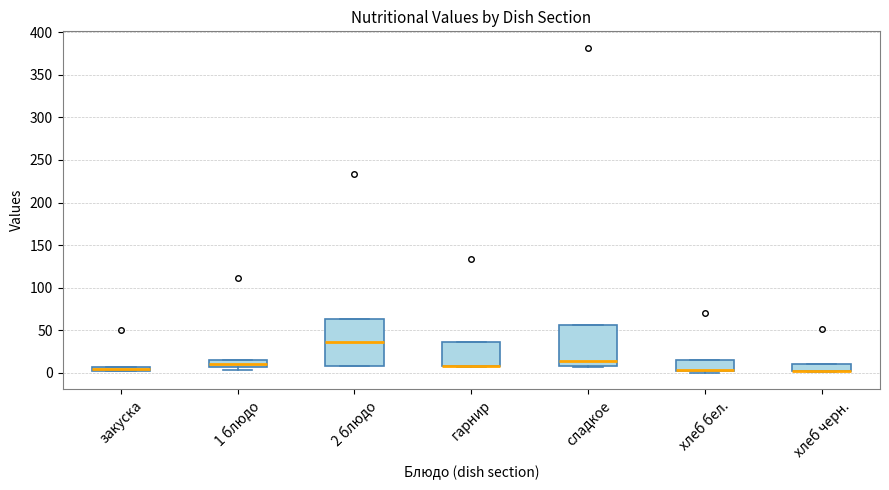

Which box is the tallest, from its lower edge to its upper edge?

2 блюдо